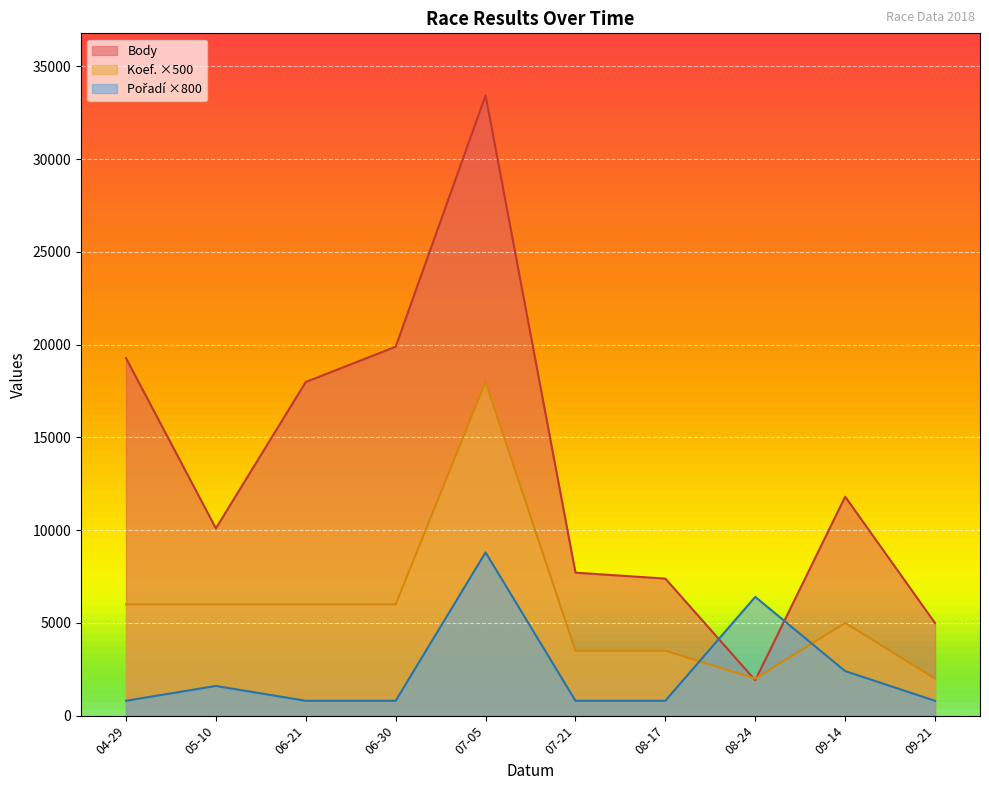

Which series has the widest spread of values?

Body